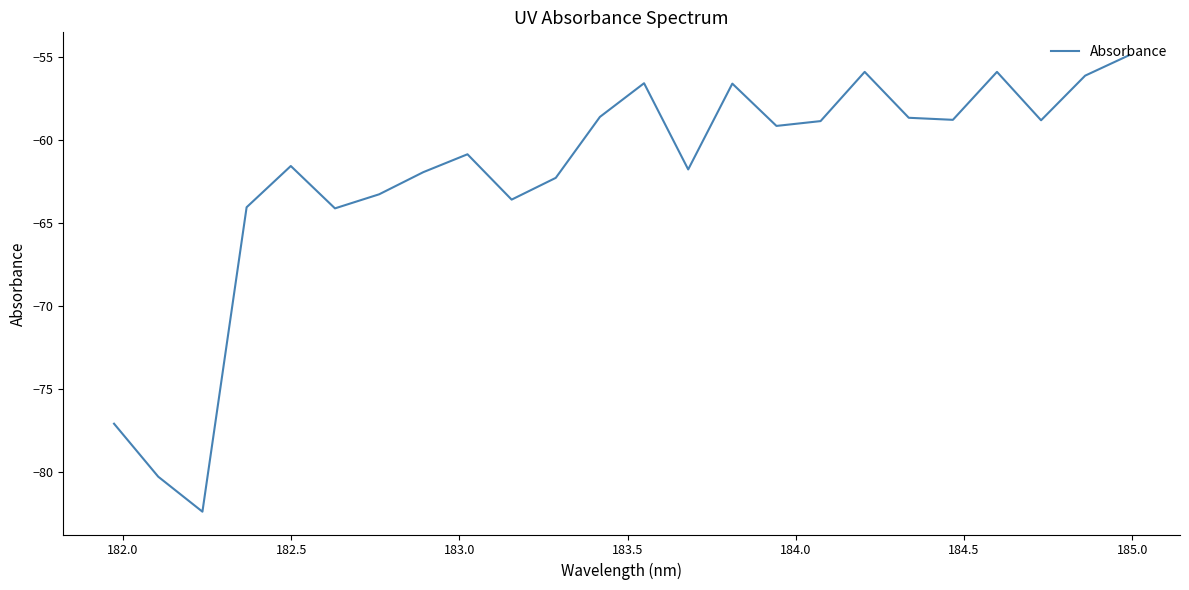

What is the smallest value displayed?

-82.4